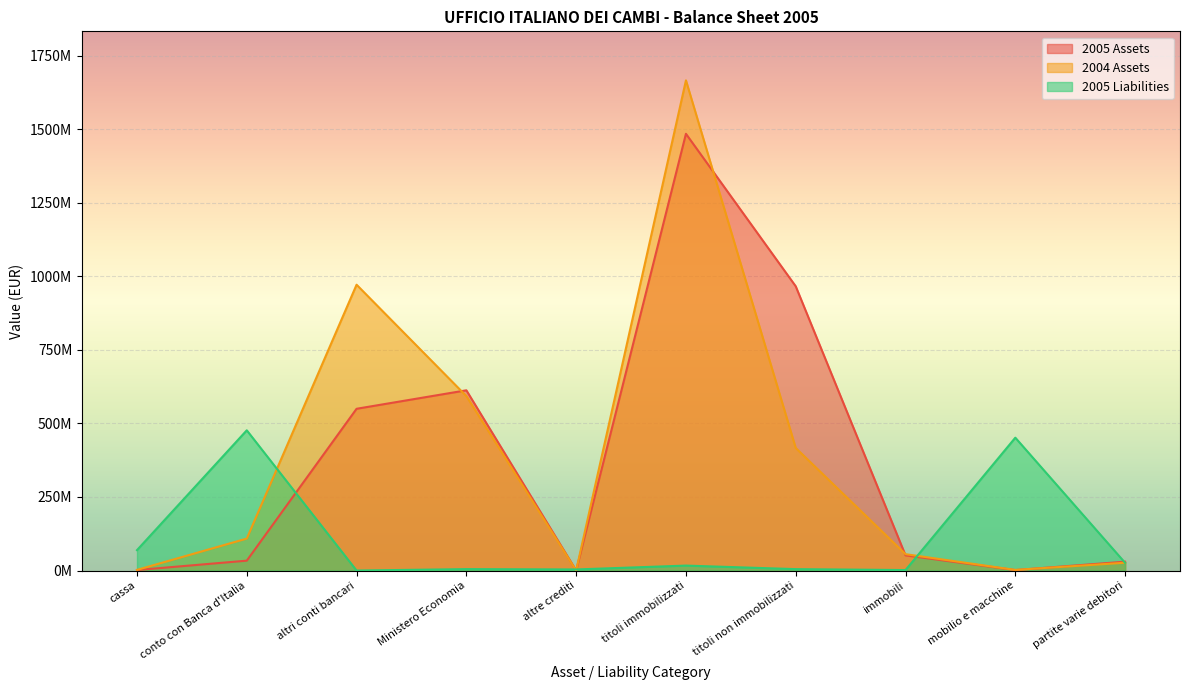

At immobili, list the series in order from smallest to largest.

2005 Liabilities, 2005 Assets, 2004 Assets